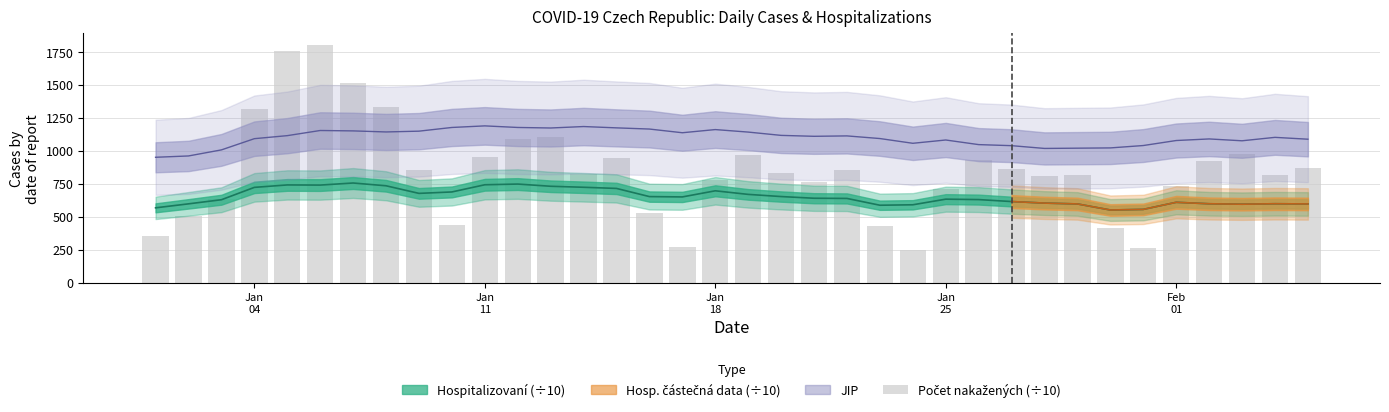

What is the value of the 22nd bar from the left?

856.8